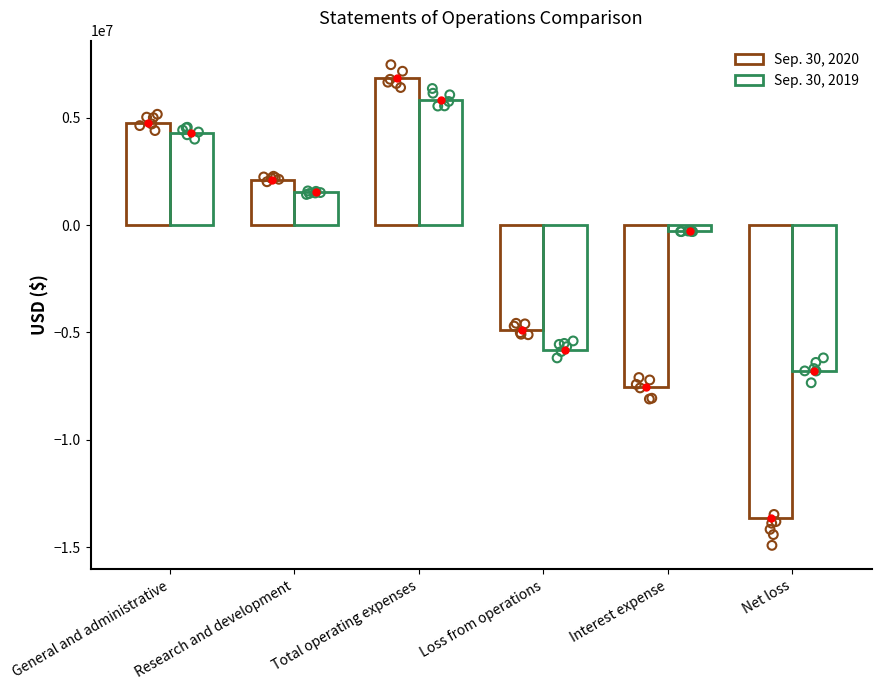

Which series contains the lowest Y value?

Sep. 30, 2020